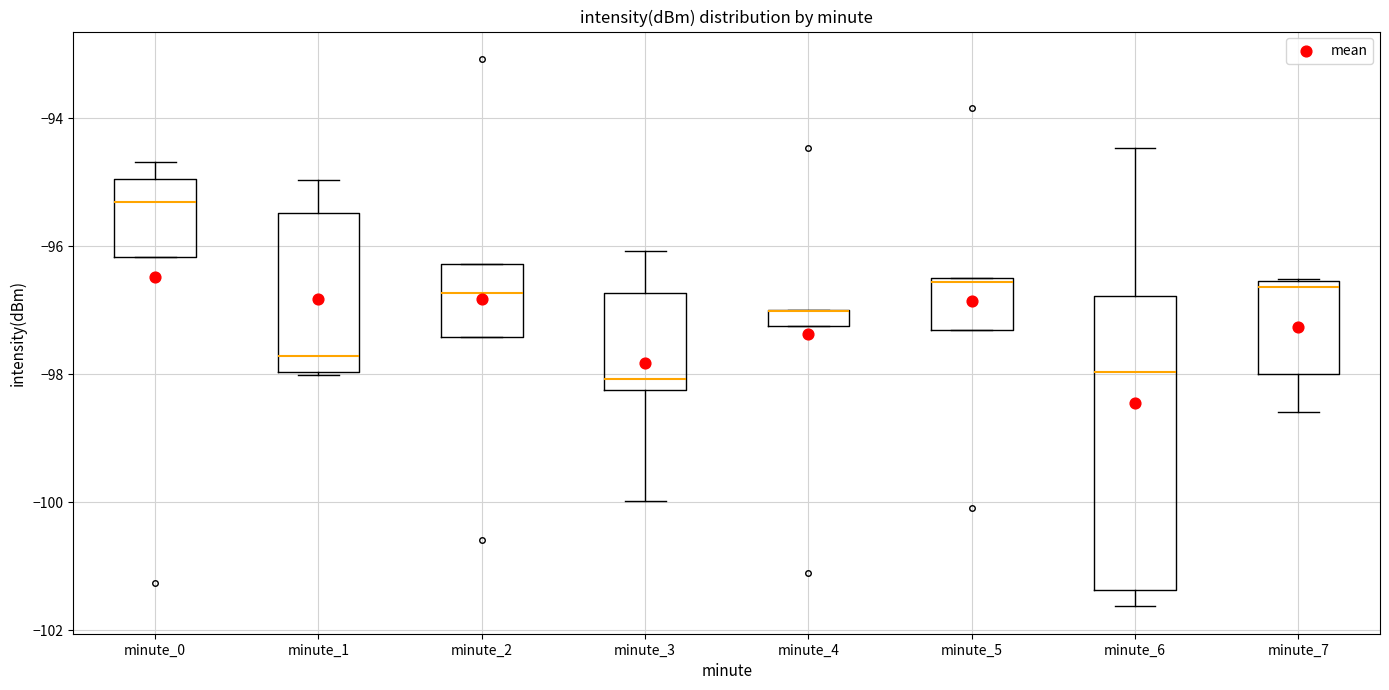

Where is the upper edge of the box for minute_6 on the y-axis? The values are not printed on the chart, so give them approximately, as read against the axis.

-96.8